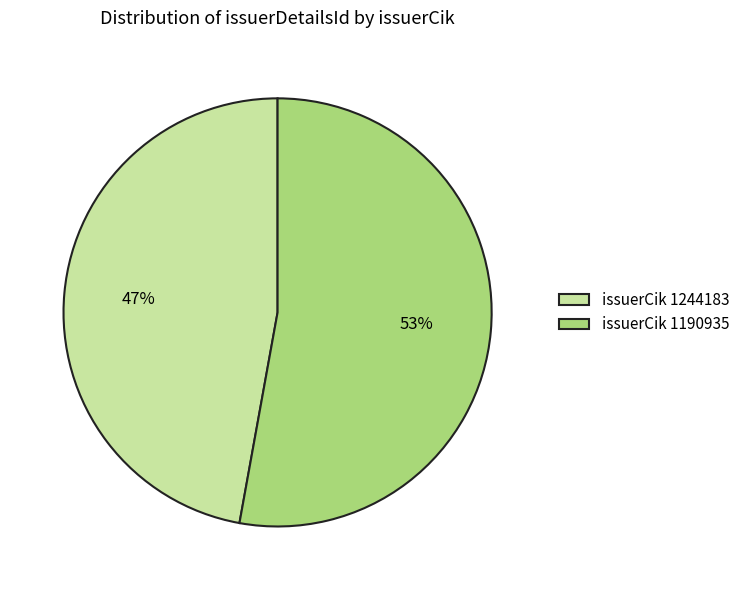

Is there a majority slice in this chart?

Yes